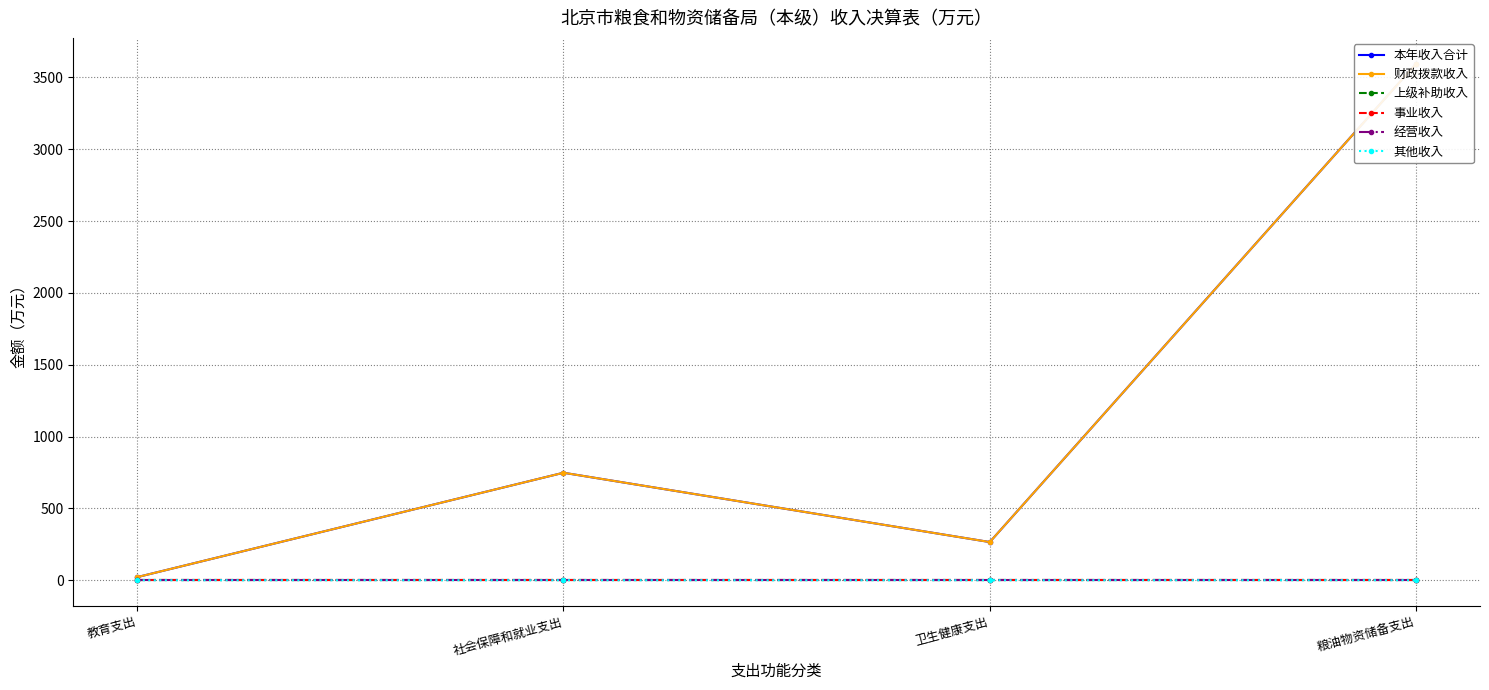

What is the minimum value for 本年收入合计?

21.5